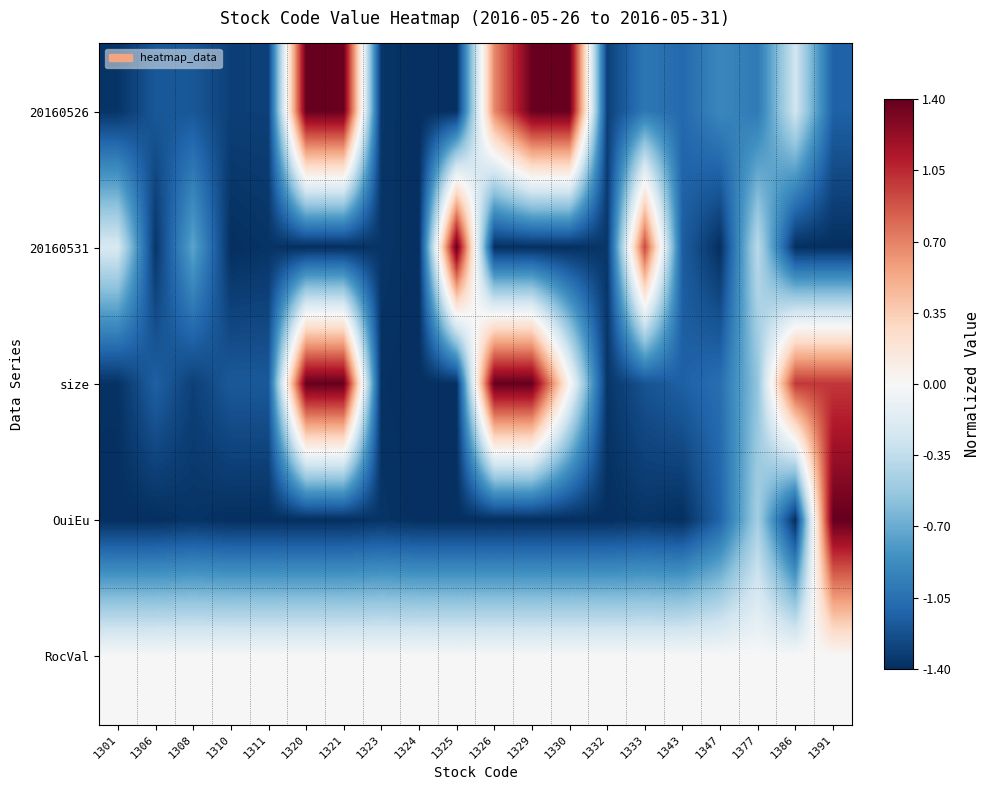

What is the spread (max minus min) of values at 1391?

2.8